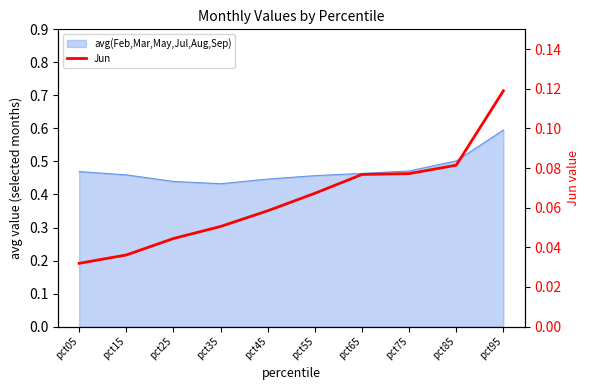

How many values are between 0 and 1?

10